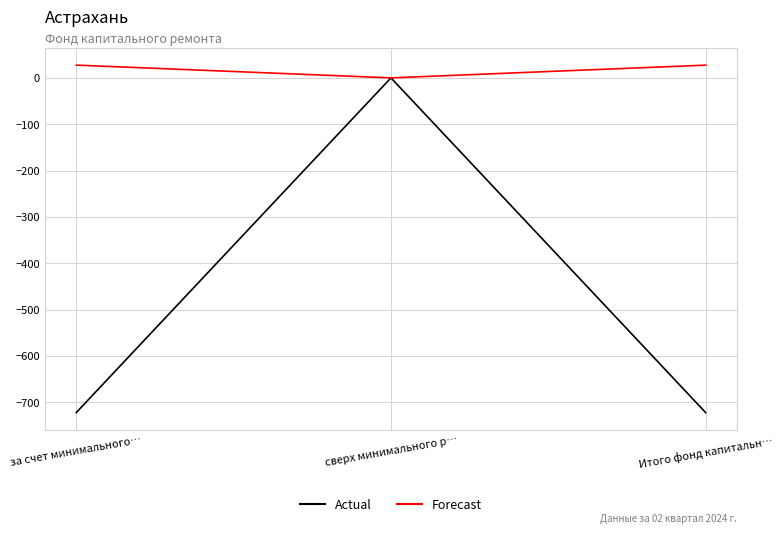

Reading left to right, transcribe all the data shown in this chart.

Actual: -722.0	0.0	-722.0
Forecast: 27.5	0.0	27.5